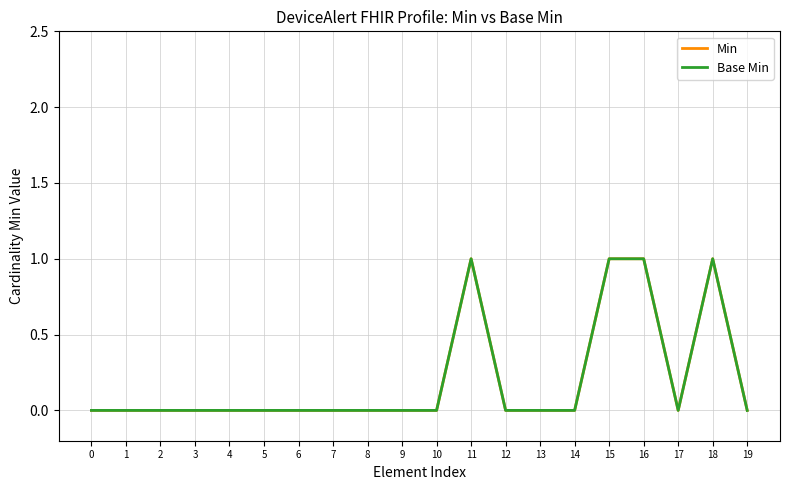

The Base Min series shows 0 at 13. True or false?

True